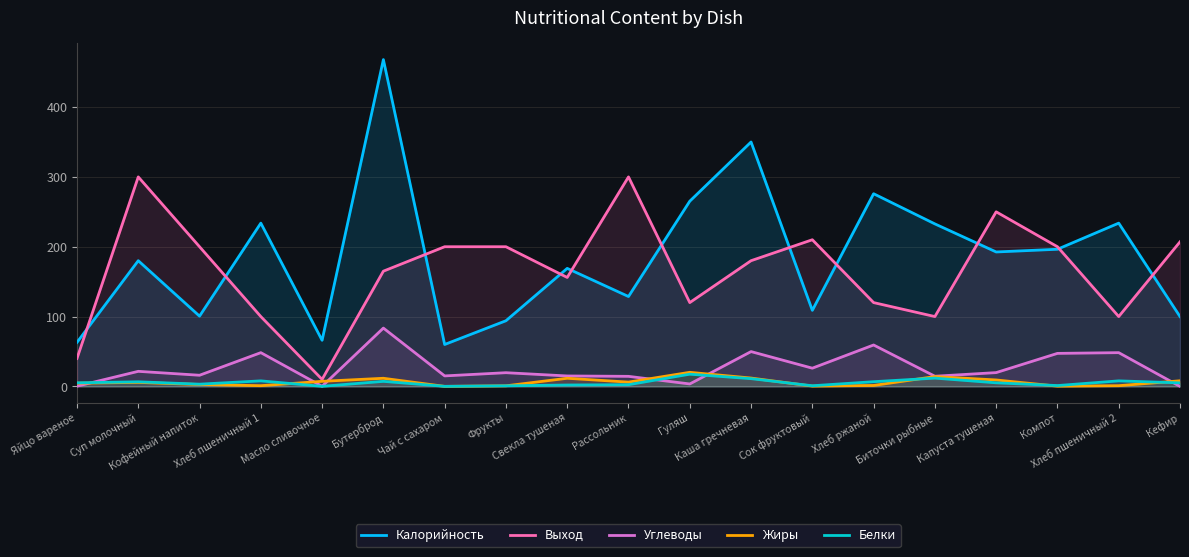

At how many categories does at least one series exceed 256?

6